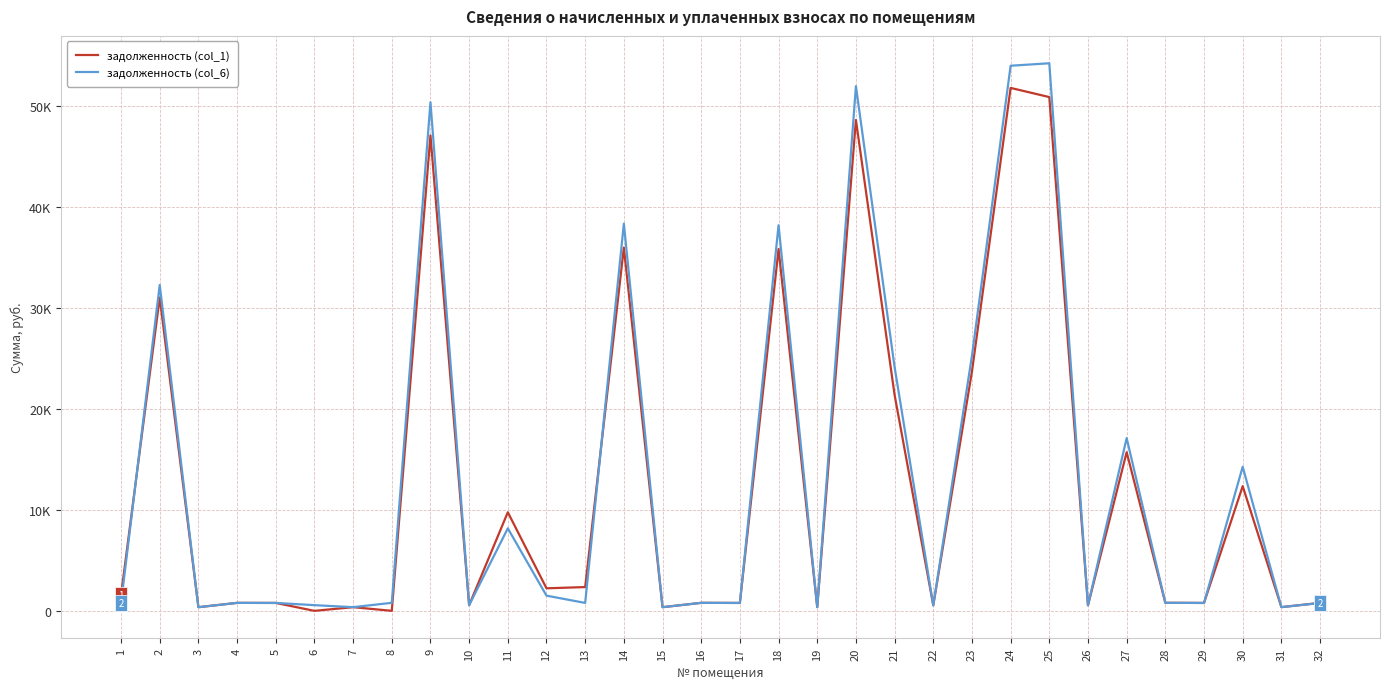

True or false: задолженность (col_6) has a value of 513.6 at 3.

False